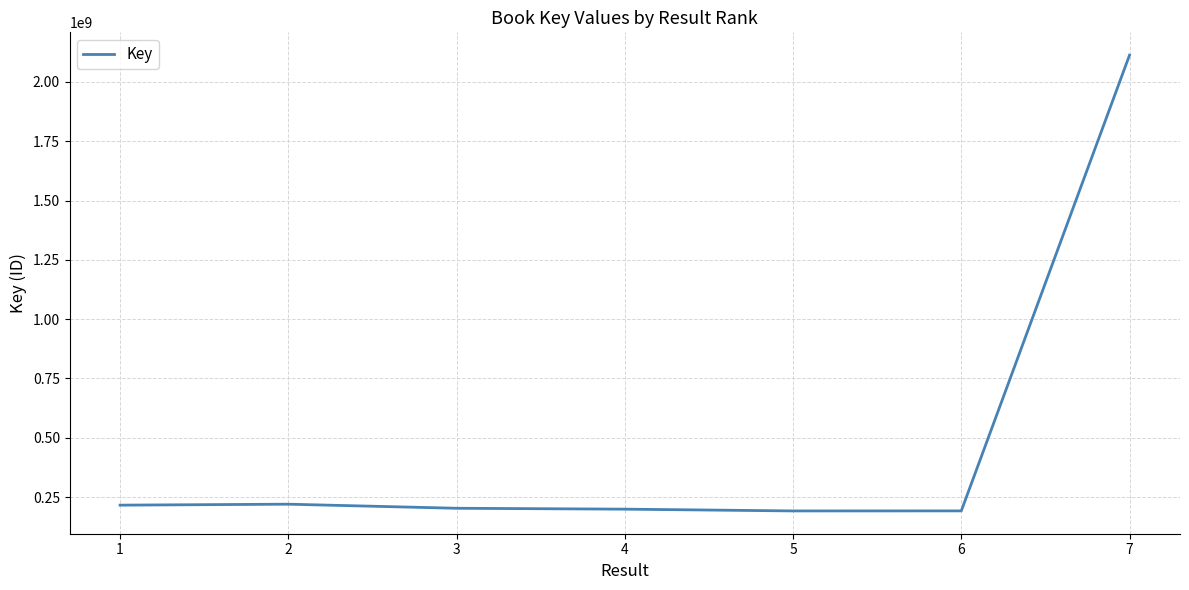

What is the sum of the values at 7 and 6?

2304700259